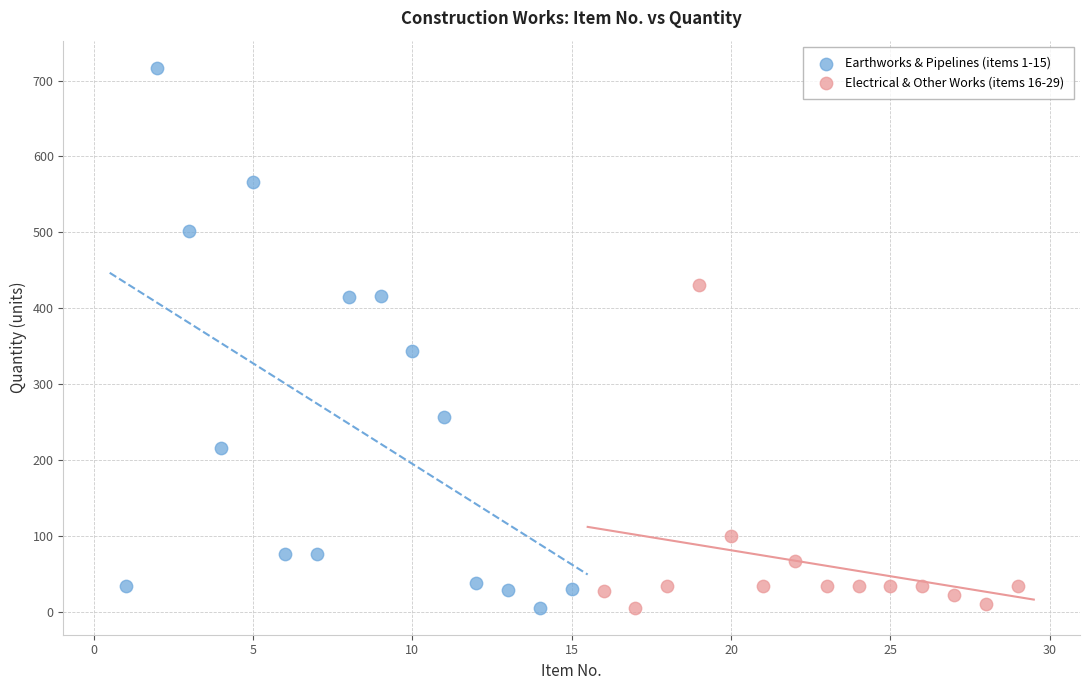

Which series has the widest spread of Y values?

Earthworks & Pipelines (items 1-15)